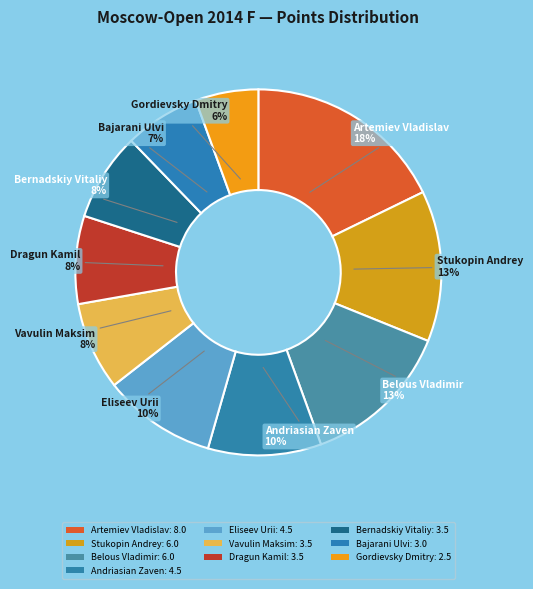

Rank the categories by value from highest to lowest.

Artemiev Vladislav, Stukopin Andrey, Belous Vladimir, Andriasian Zaven, Eliseev Urii, Vavulin Maksim, Dragun Kamil, Bernadskiy Vitaliy, Bajarani Ulvi, Gordievsky Dmitry